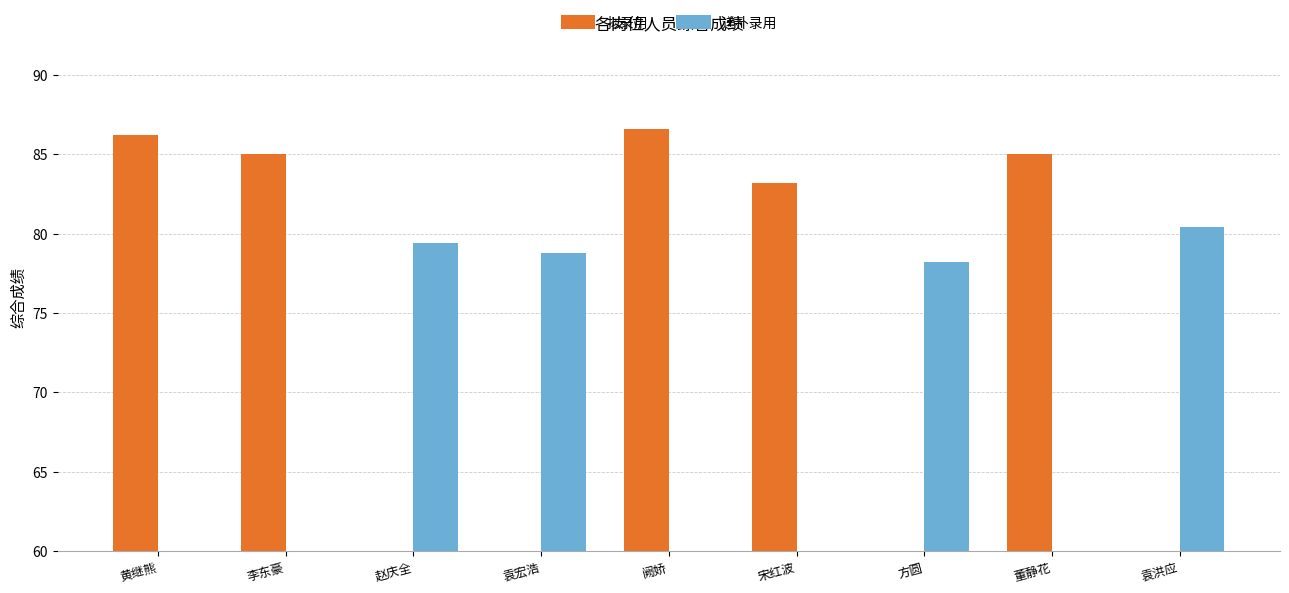

Which series has the largest range (max minus min)?

拟录用